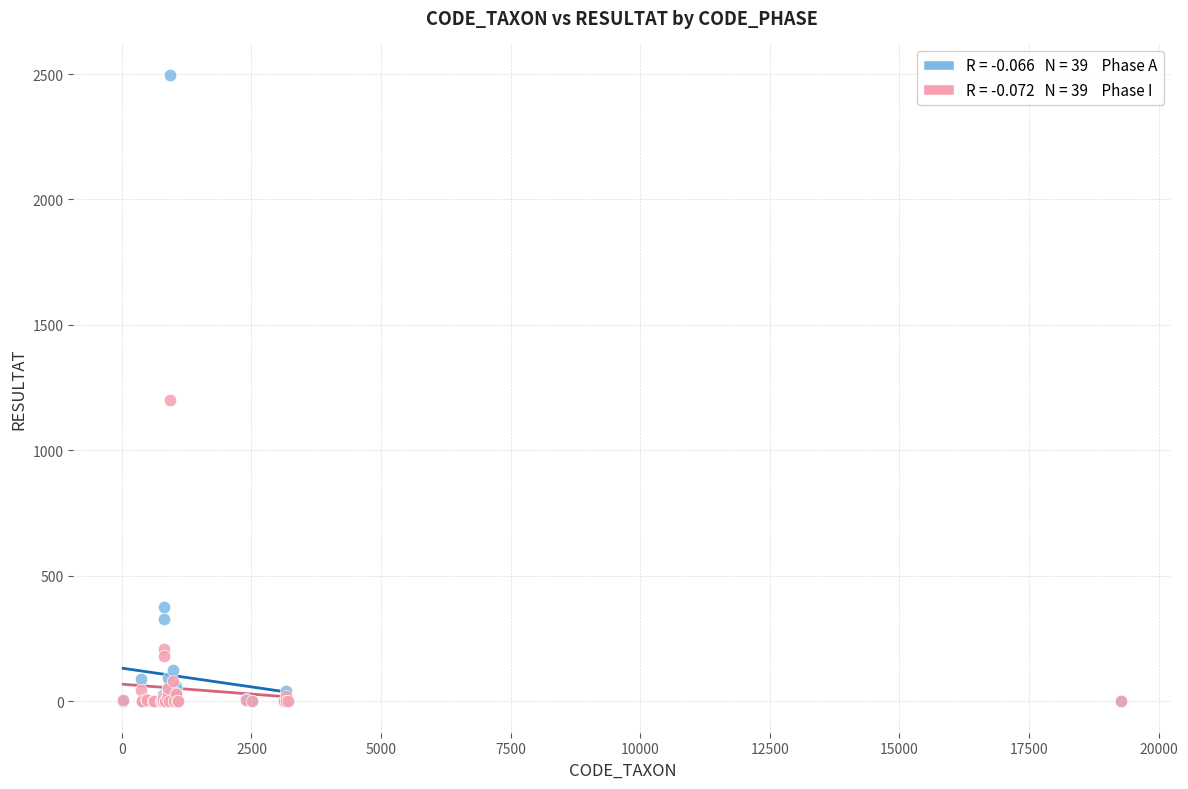

Across all series, what Y value is closest to 1248?

1200